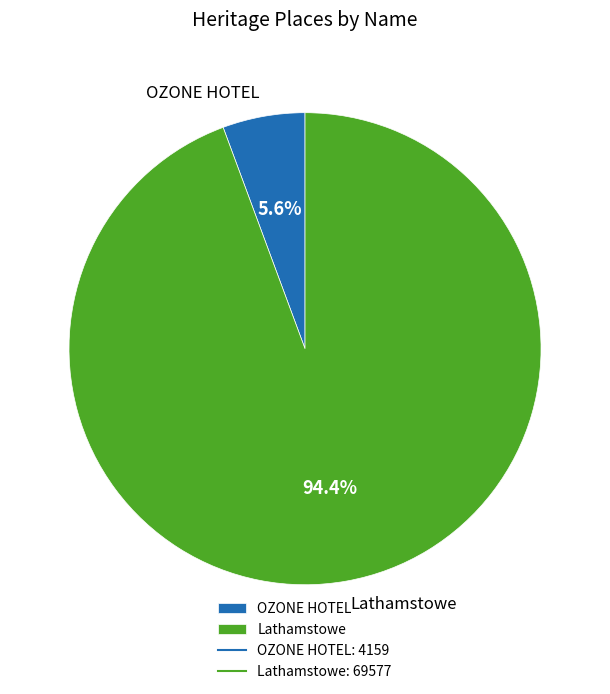

To the nearest percent, what is the average slice percentage?

50%